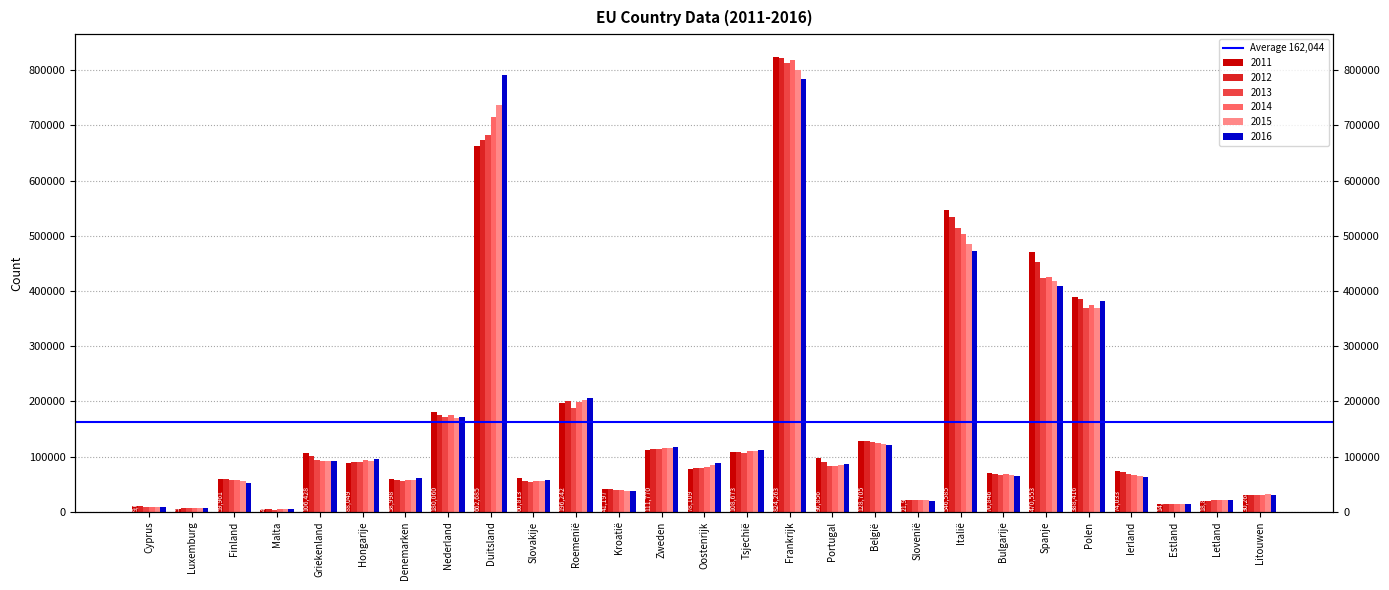

Which has a higher value, Estland or Slovenië?

Slovenië